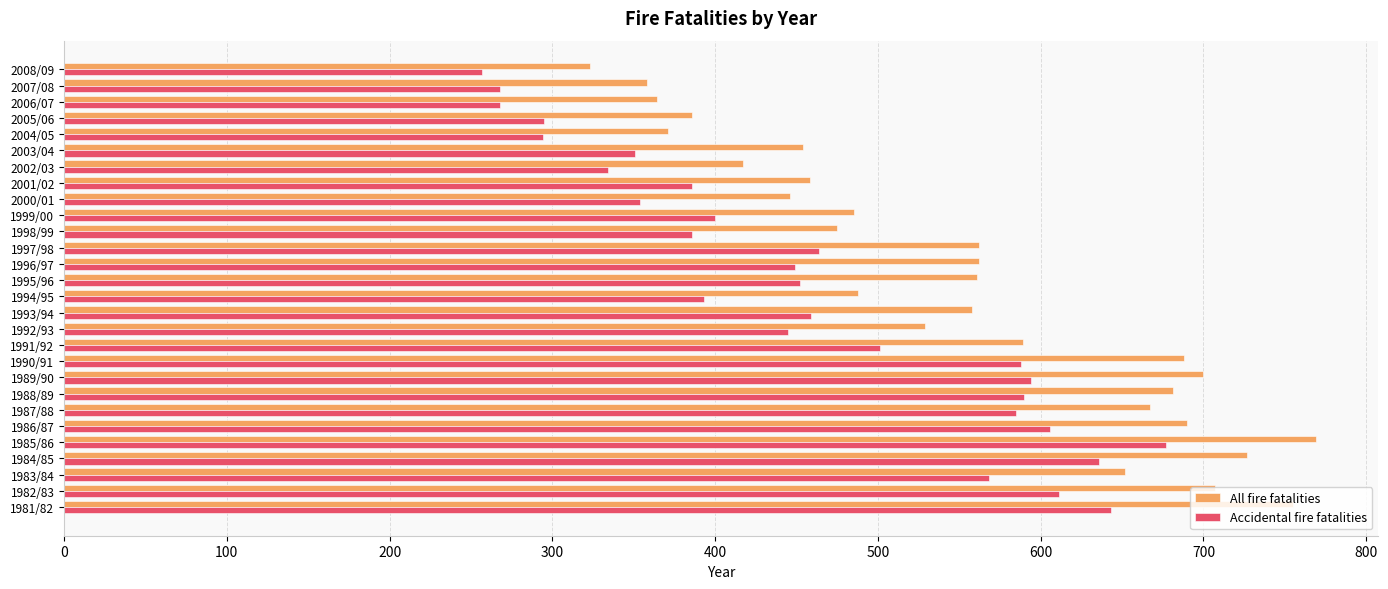

The All fire fatalities series shows 164 at 1984/85. True or false?

False